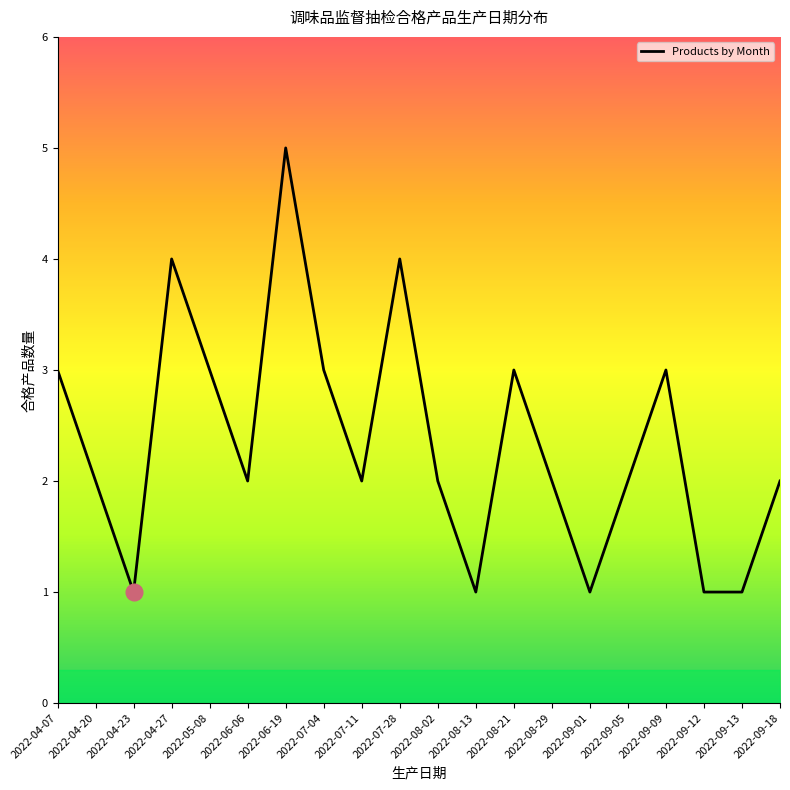

What is the greatest value displayed?

5